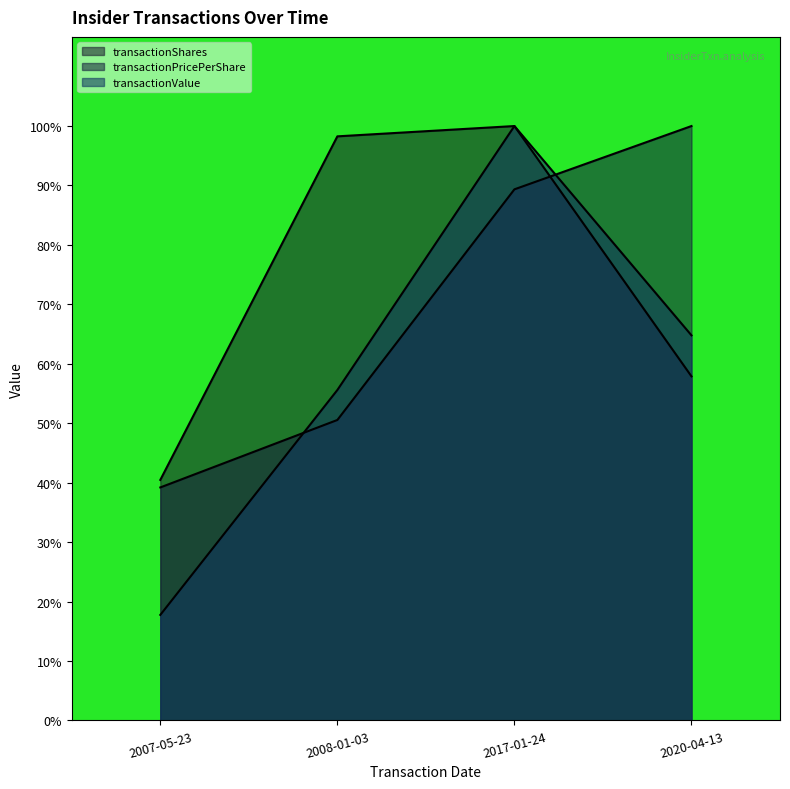

Reading left to right, extract all data points from this chart.

transactionShares: 40.5	98.3	100.0	57.9
transactionPricePerShare: 39.2	50.5	89.4	100.0
transactionValue: 17.8	55.6	100.0	64.8